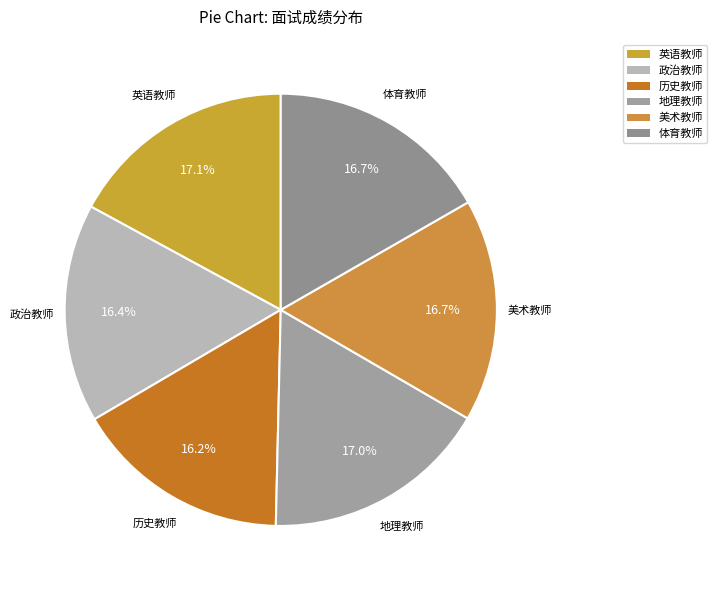

Is there a majority slice in this chart?

No